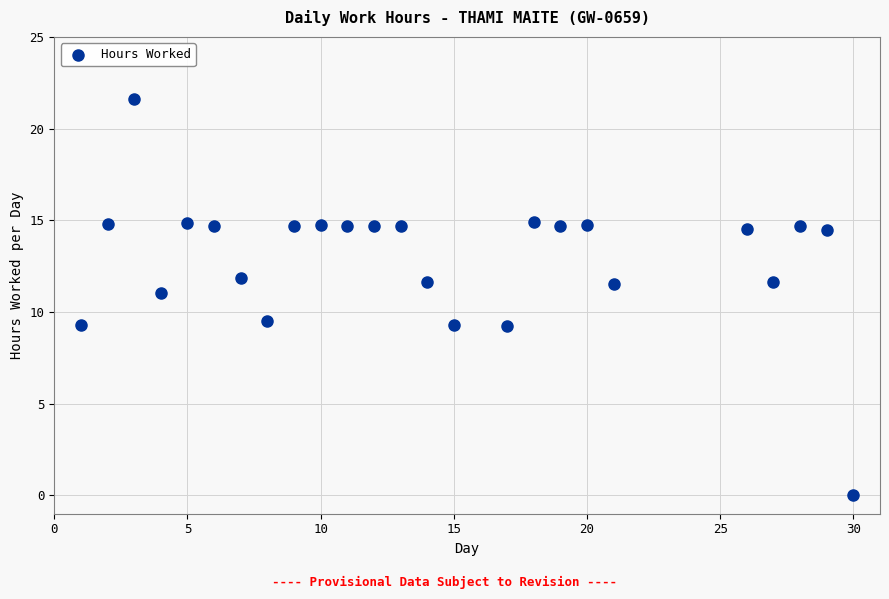

What is the range of X values (max minus min)?

29.0